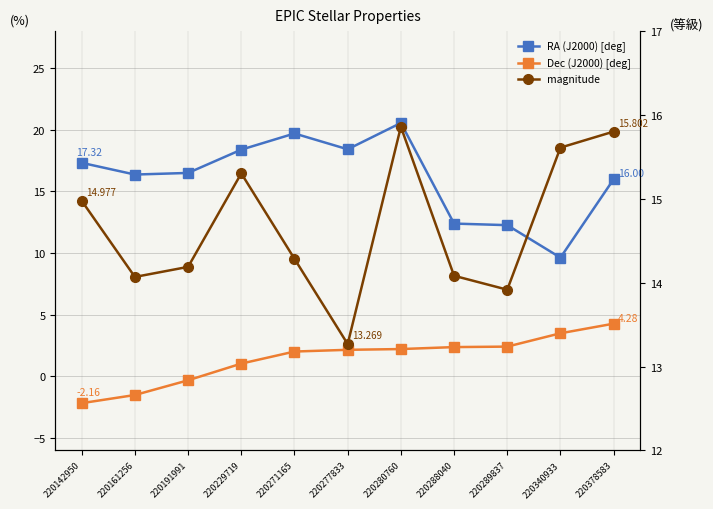

How many lines are shown in the chart?

3